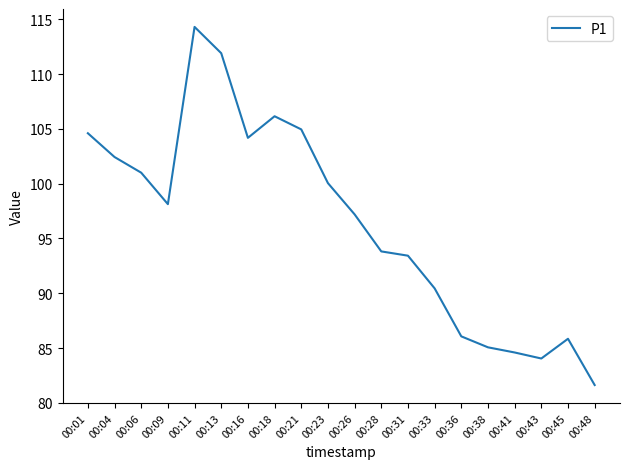

True or false: the data shows 131.9 at 00:06.

False